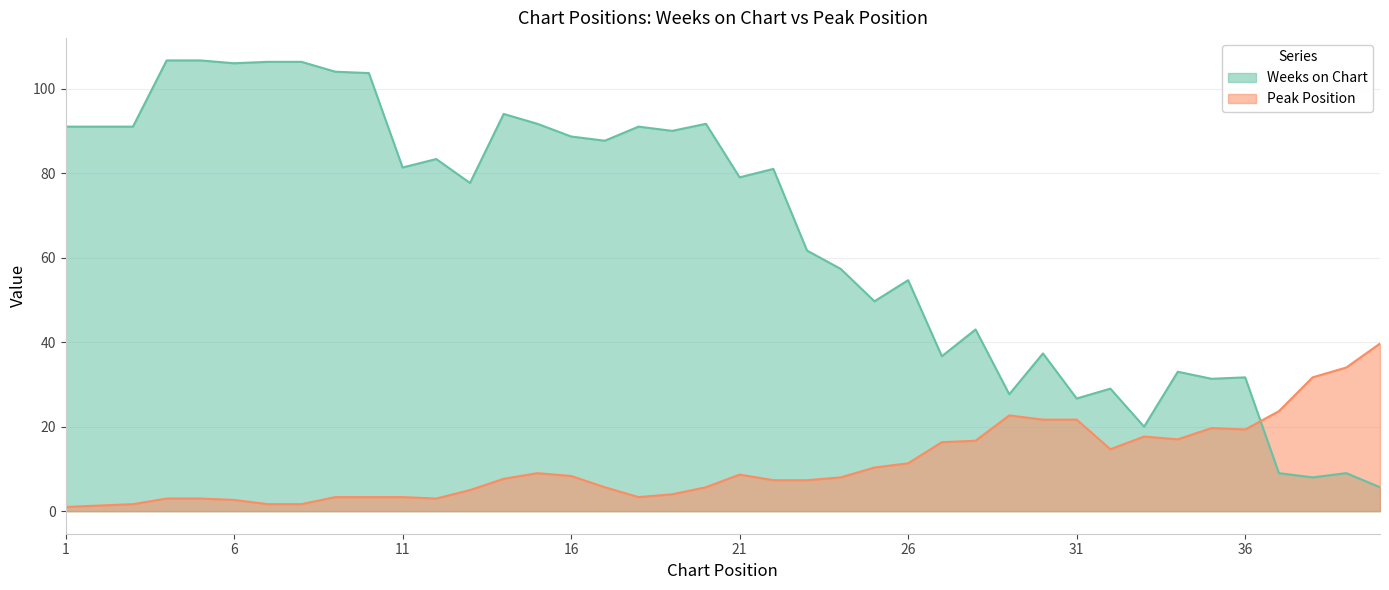

What is the minimum value shown in the chart?

1.0